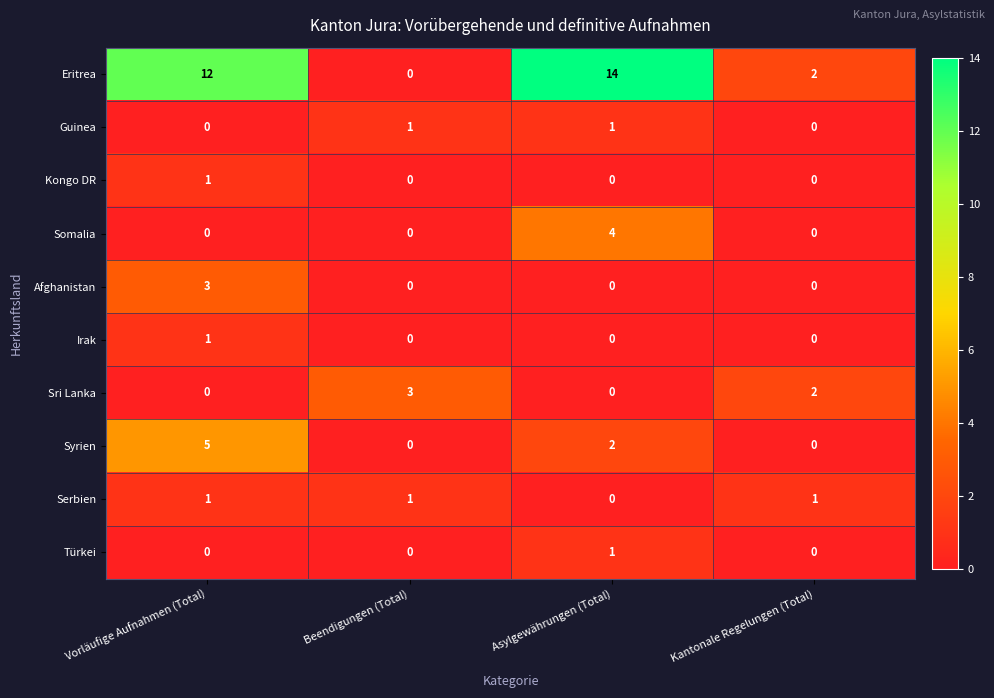

Which series has the largest total across all categories?

Eritrea